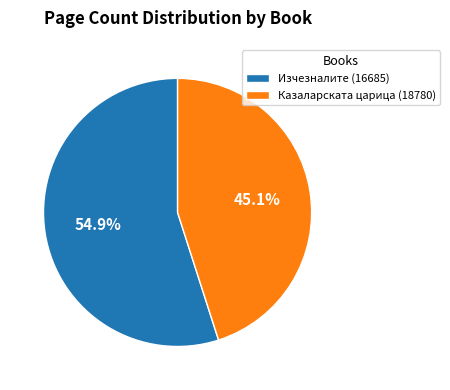

The Изчезналите (16685) slice represents 69% of the pie. True or false?

False